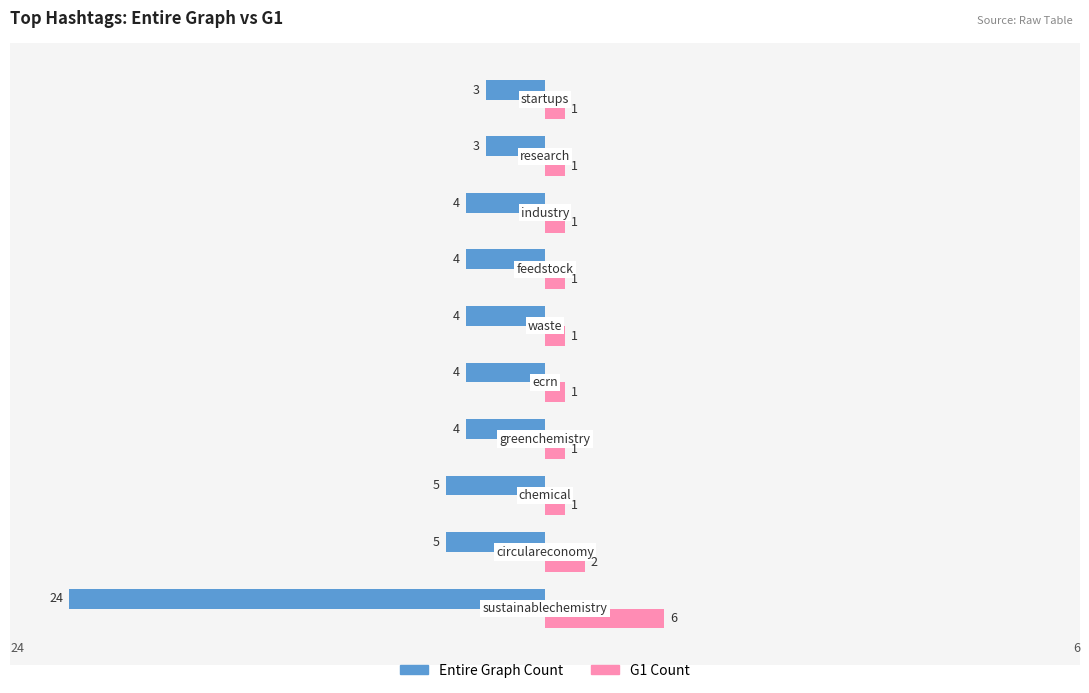

What is the highest value of the G1 Count series?

6